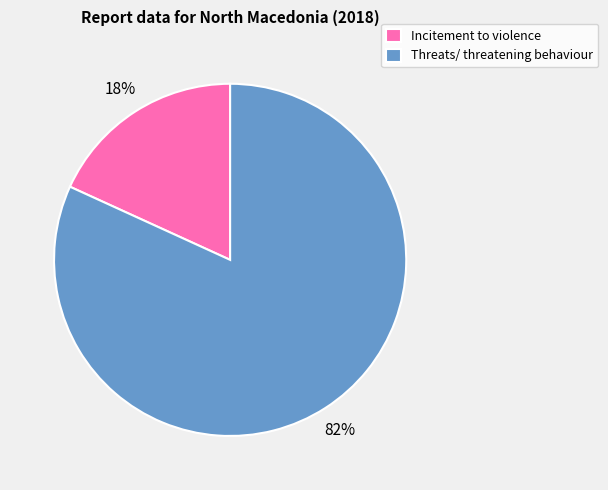

Count the number of slices in the pie.

2